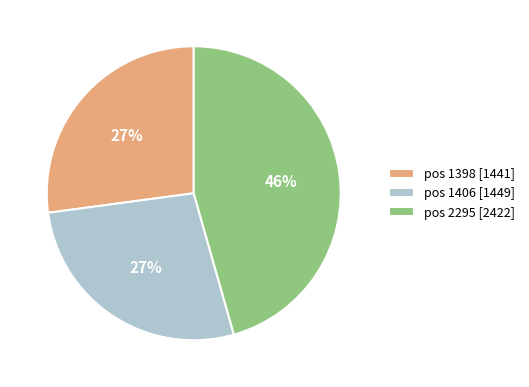

Do pos 1398 [1441] and pos 1406 [1449] together represent more than half of the pie?

Yes